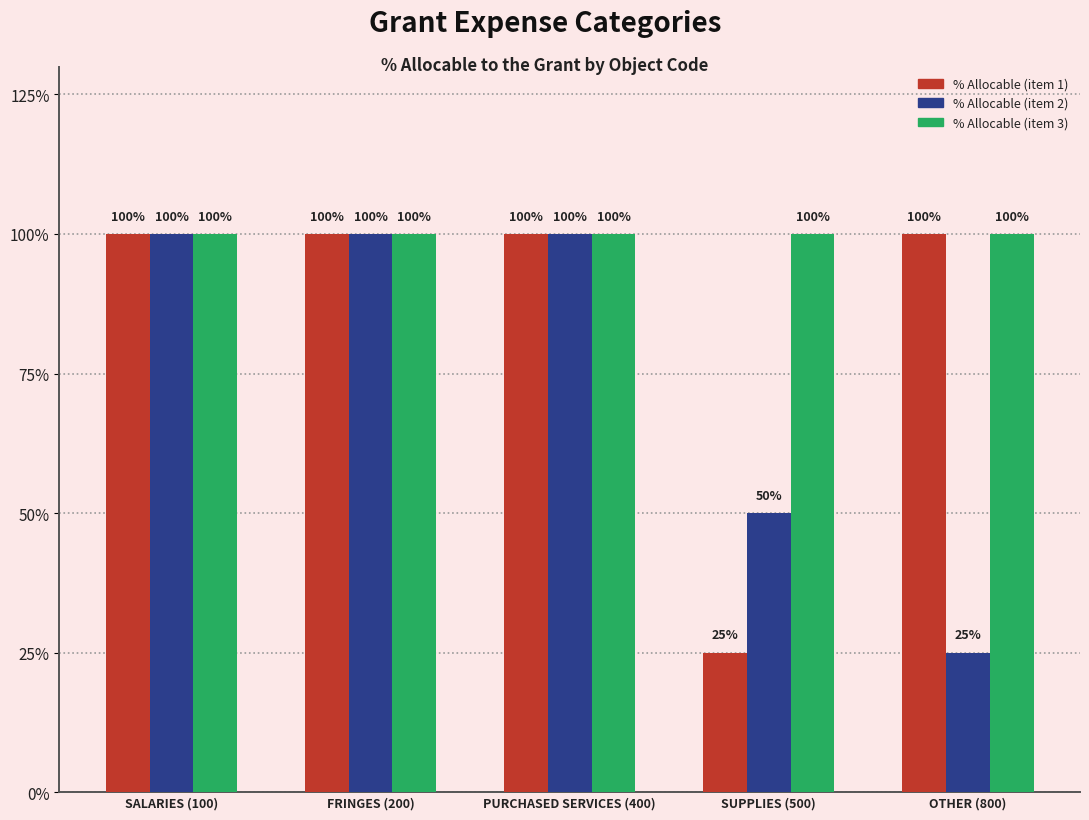

At how many categories does at least one series exceed 0?

5